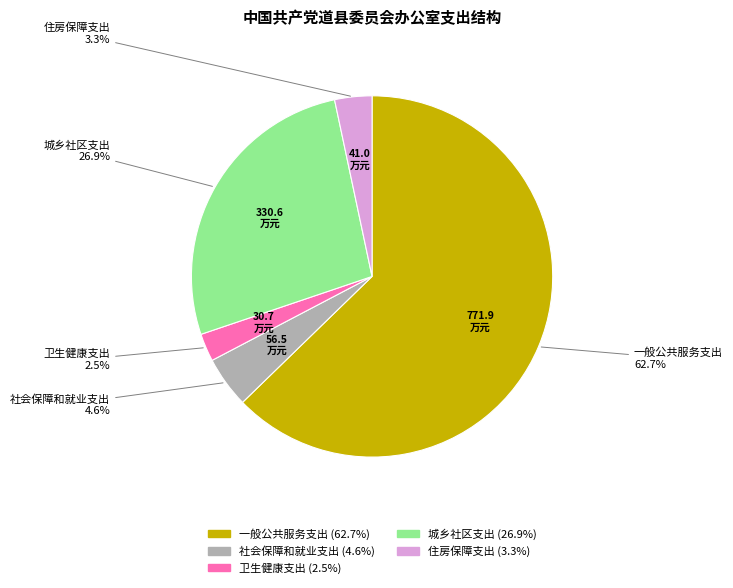

Is there any slice that represents more than half of the pie?

Yes